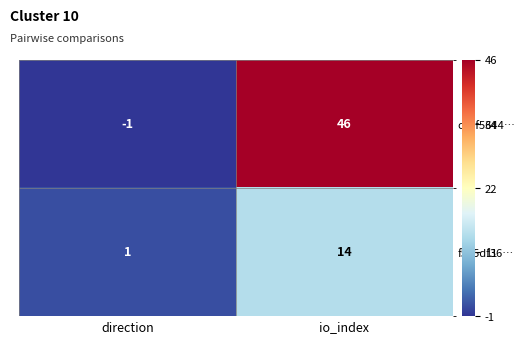

What is the difference between the highest and lowest values at io_index?

32